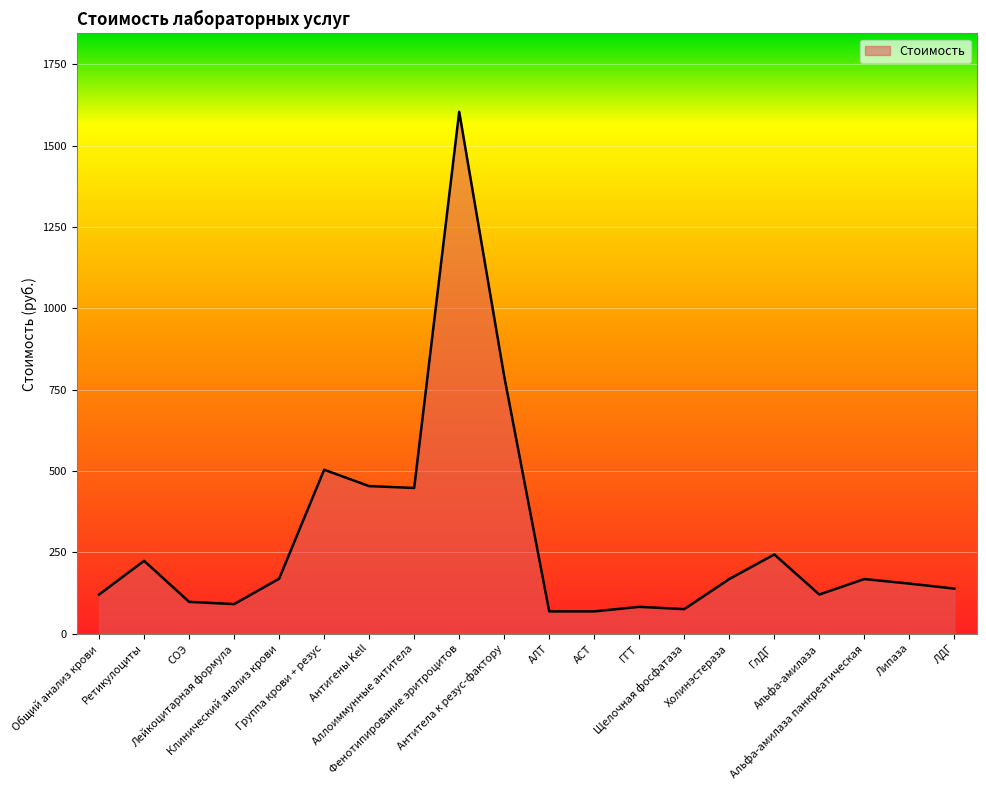

What is the smallest value displayed?

68.6